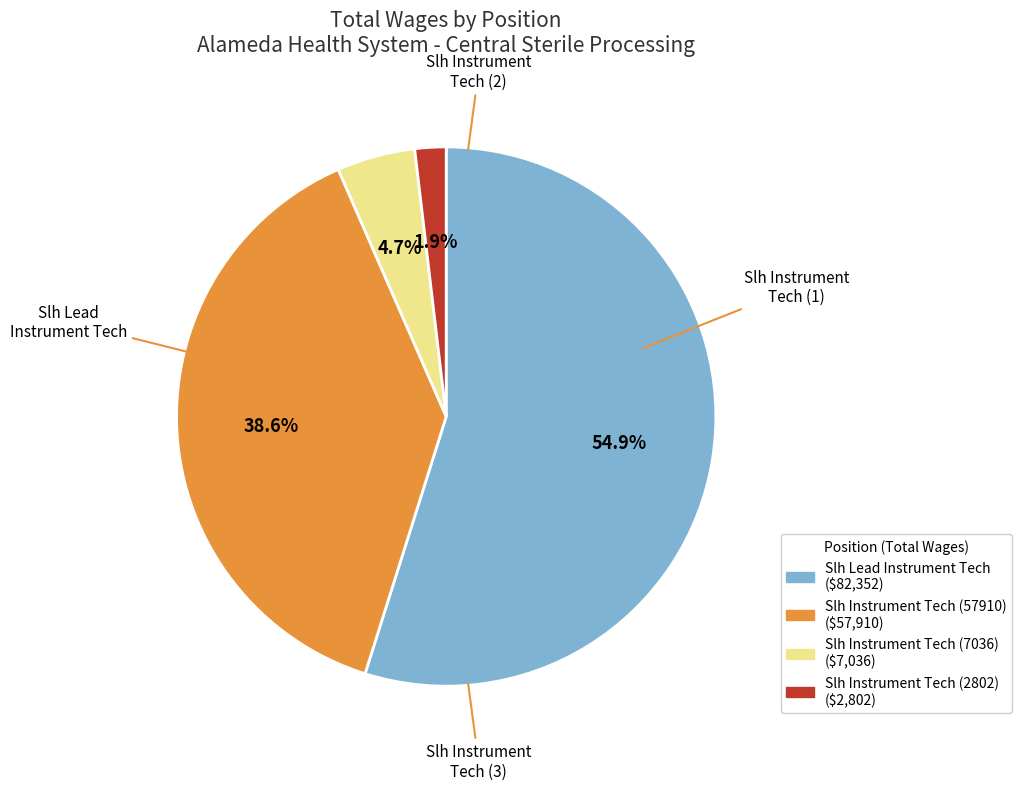

What is the largest slice in the pie chart?

Slh Lead Instrument Tech